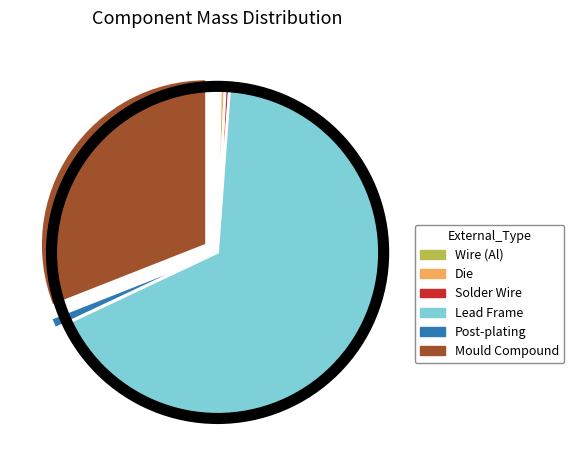

True or false: Lead Frame accounts for 62% of the total.

False